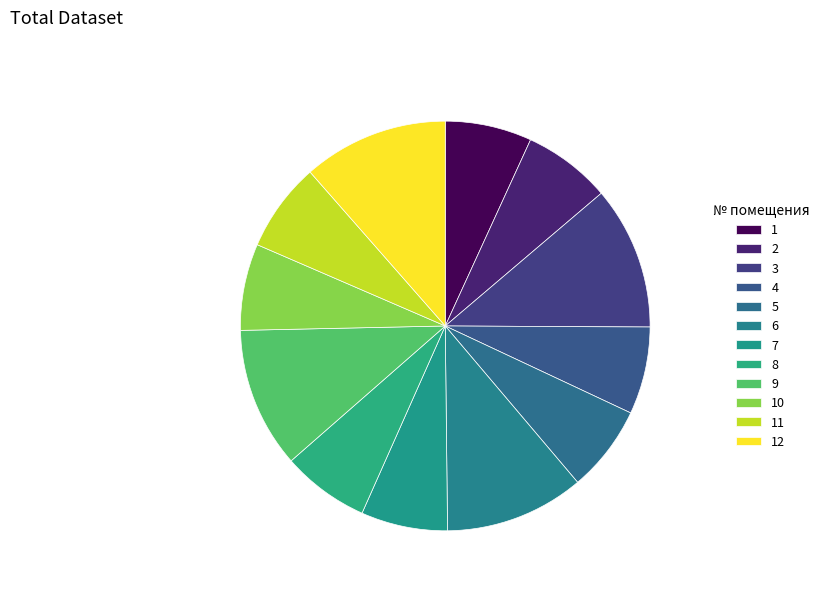

Count the number of slices in the pie.

12